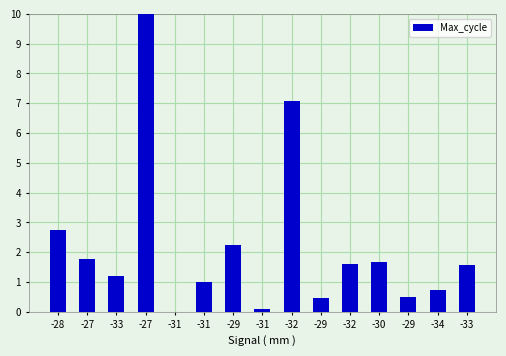

How many categories are shown in the chart?

15